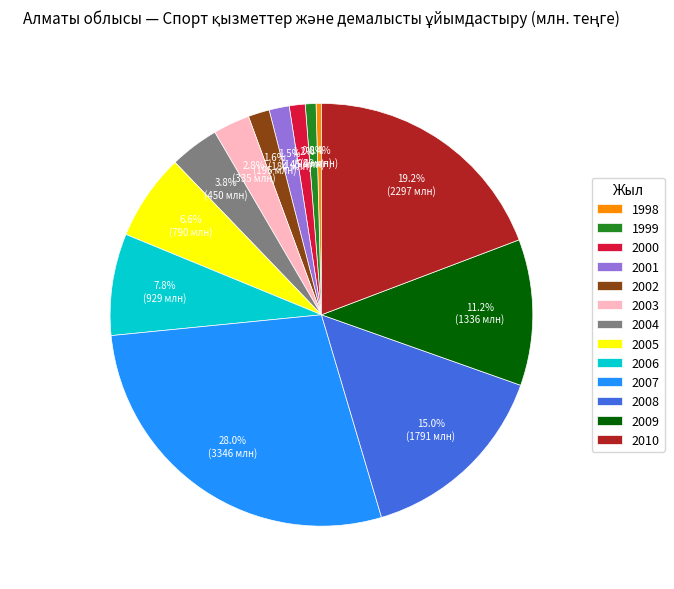

True or false: 2005 accounts for 7% of the total.

True